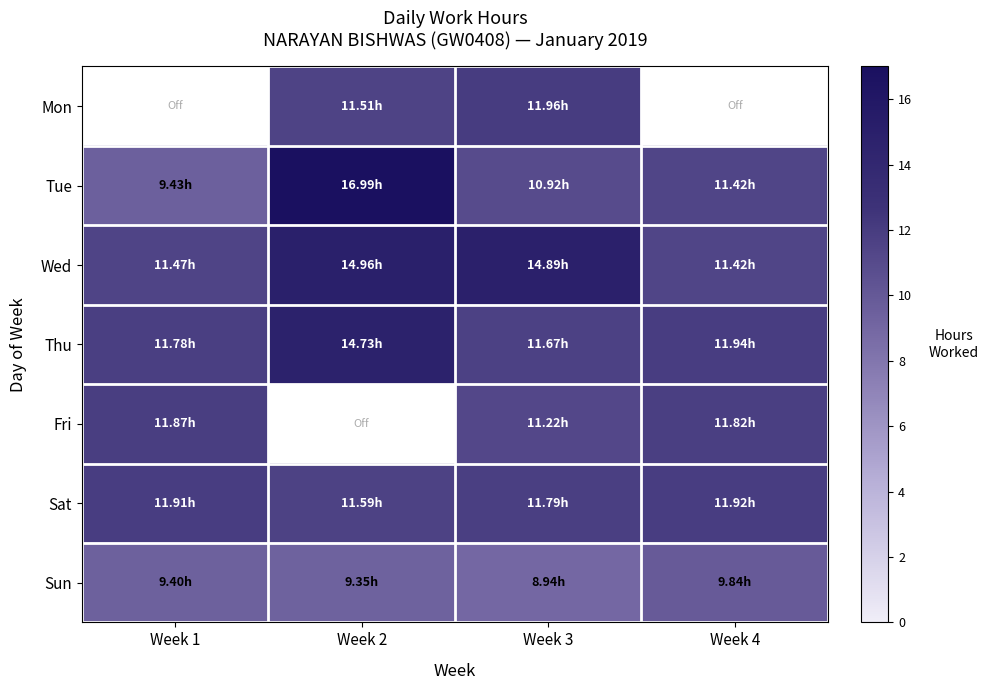

At which category is the sum across all series the highest?

Week 3